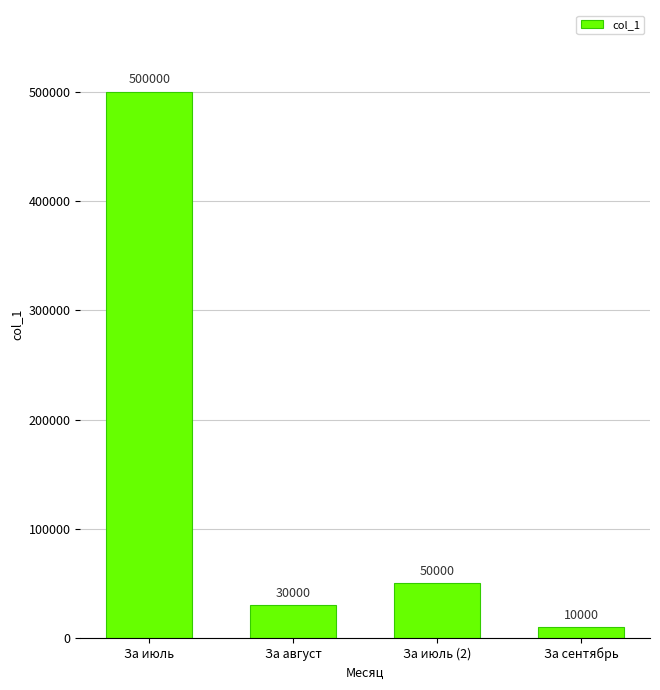

What is the label of the 4th bar from the right?

За июль